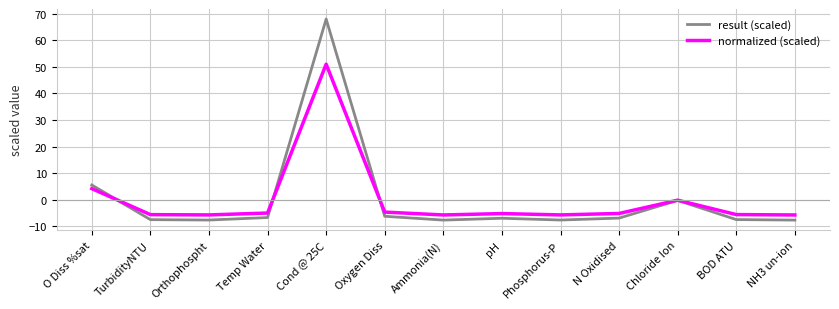

What position from the left is Orthophospht?

3